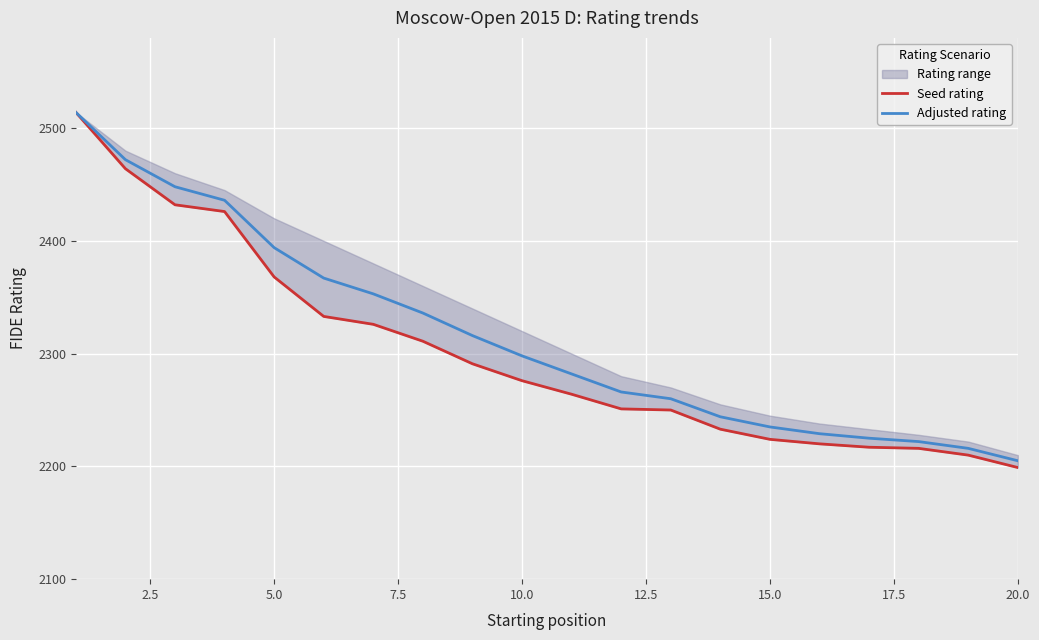

What is the lowest value of the Adjusted rating series?

2205